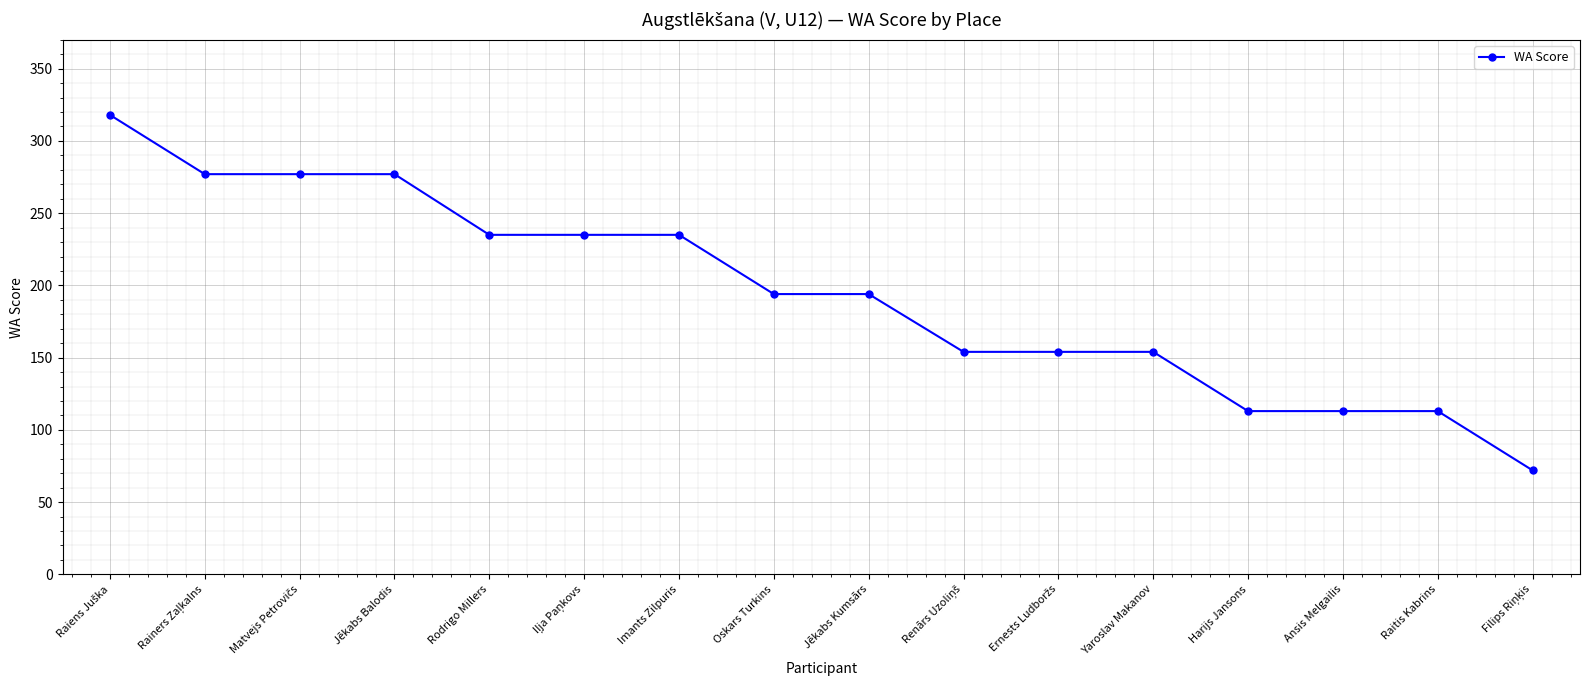

What is the greatest value displayed?

318